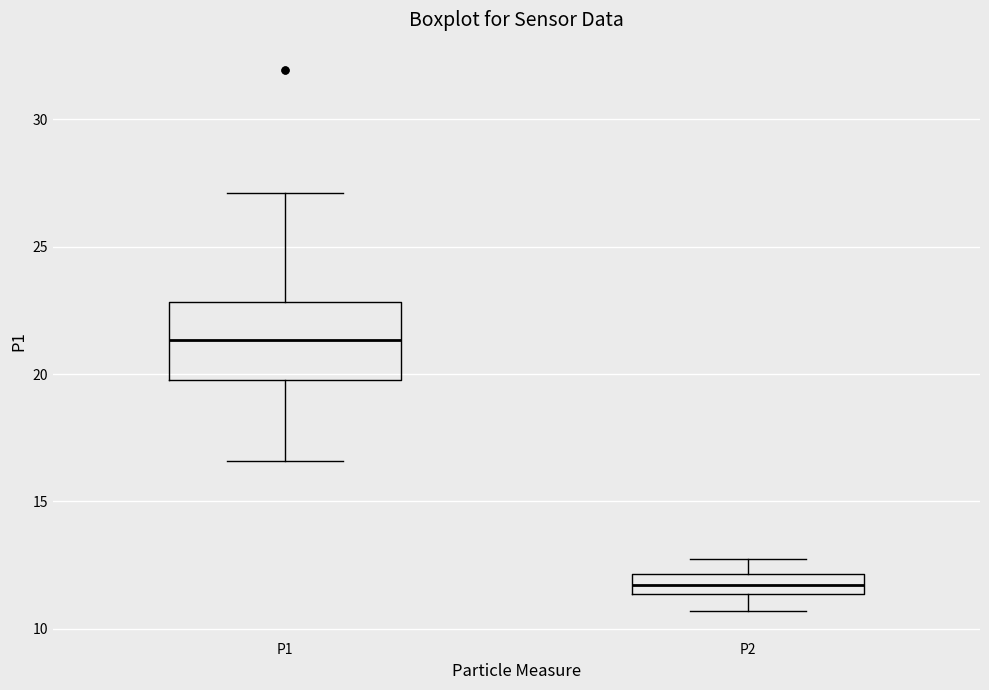

Reading left to right, read every box against the y-axis: the position of its median line, the range the box covers, and the ends of its whiskers. The values are not printed on the chart, so give them approximately, as read against the axis.

P1: median 21.5, box 20.0 to 23.0, whiskers 16.5 to 27.0
P2: median 11.5 (inside the box), box 11.5 to 12.0, whiskers 10.5 to 12.5